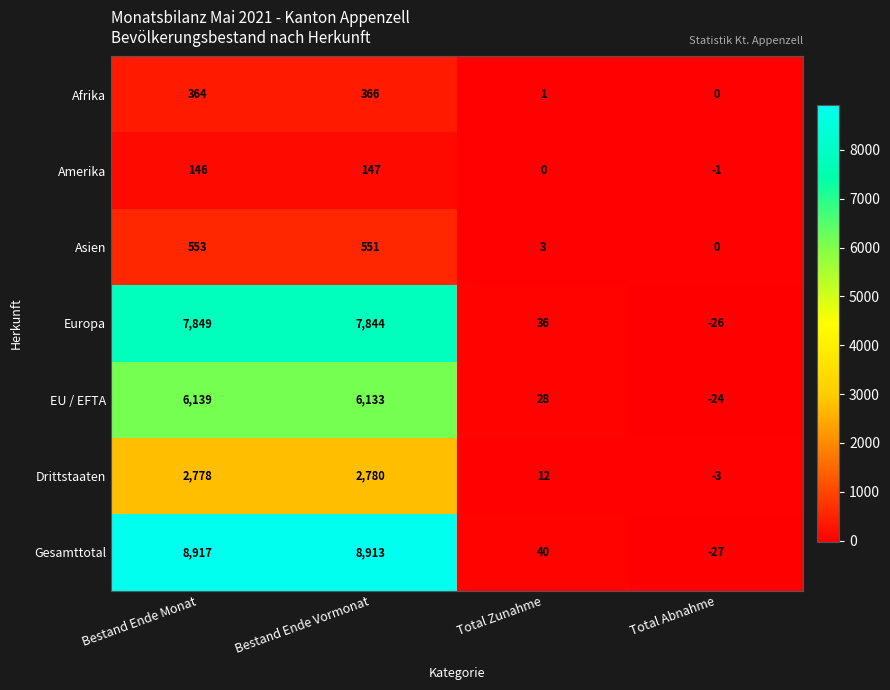

What is the approximate value of EU / EFTA at Bestand Ende Monat, to the nearest 10?

6140